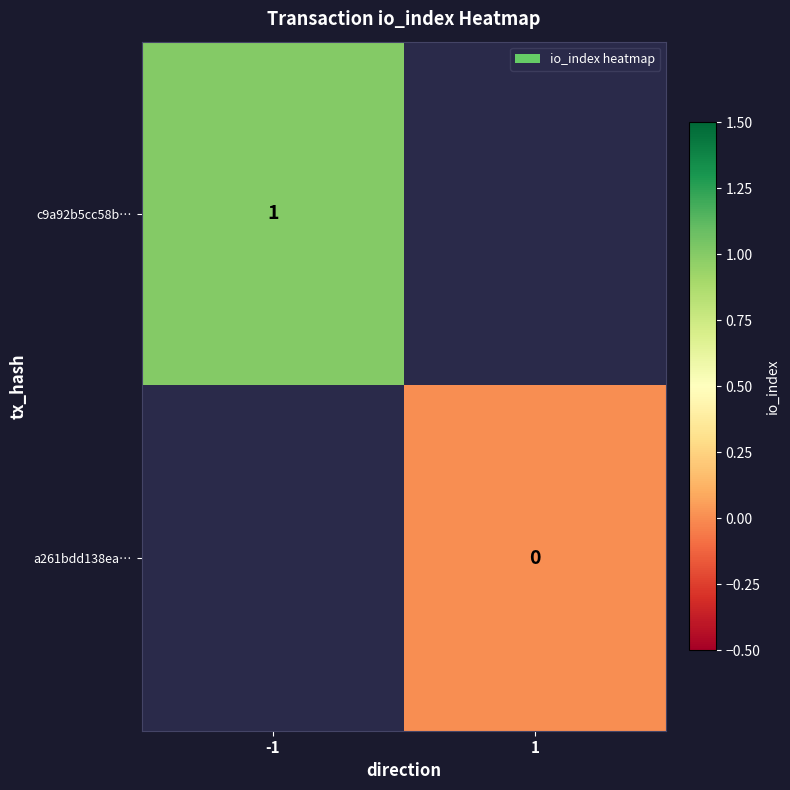

Is the value of c9a92b5cc58b… at -1 greater than the value of a261bdd138ea… at 1?

Yes